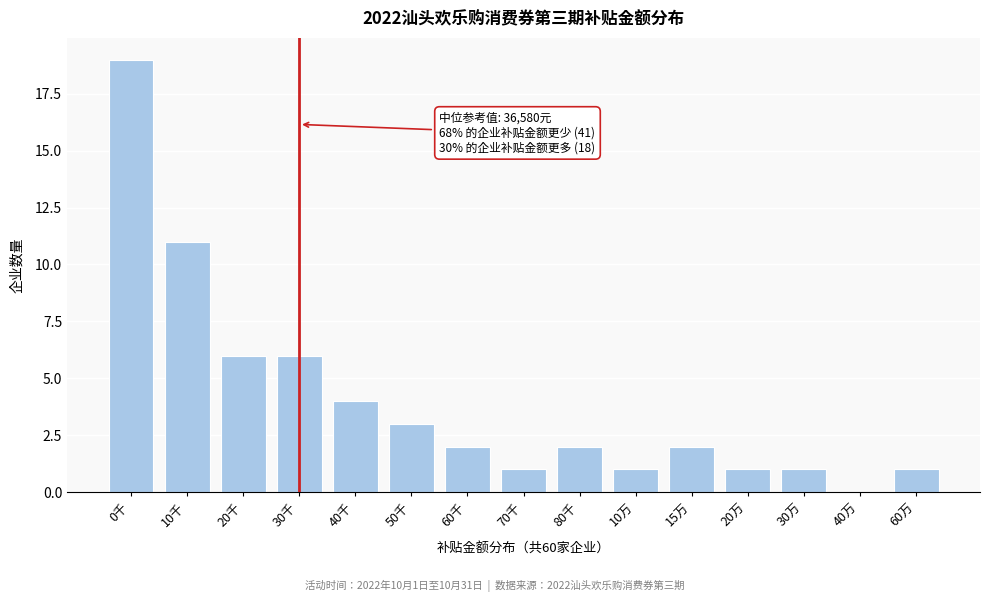

Reading left to right, extract all data points from this chart.

0千=19	10千=11	20千=6	30千=6	40千=4	50千=3	60千=2	70千=1	80千=2	10万=1	15万=2	20万=1	30万=1	40万=0	60万=1